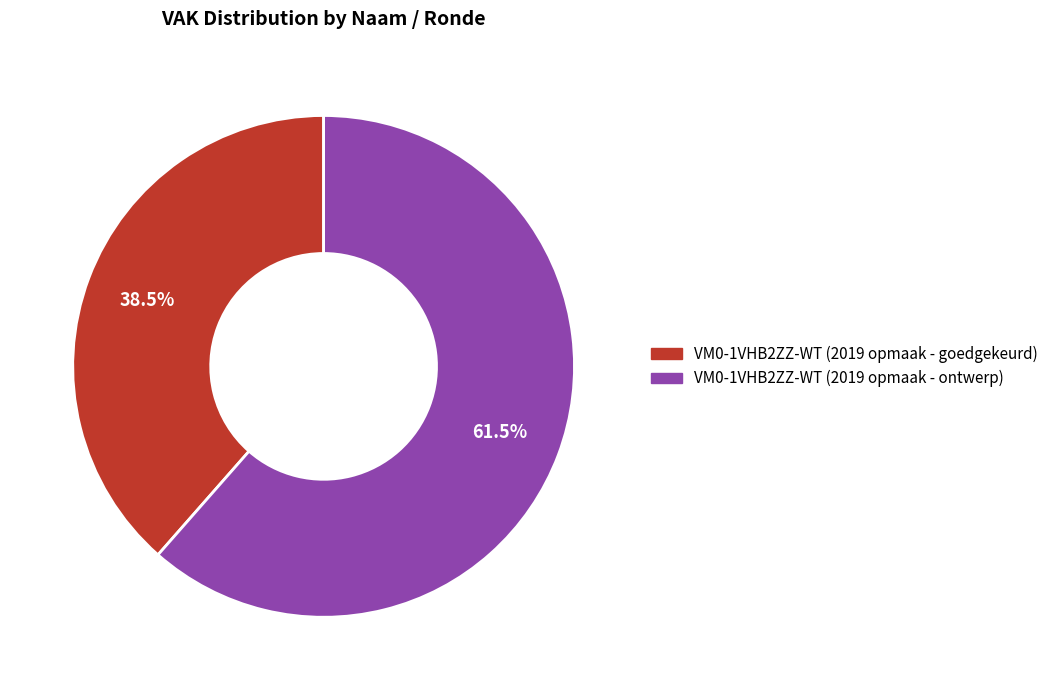

Which category accounts for the majority?

VM0-1VHB2ZZ-WT (2019 opmaak - ontwerp)